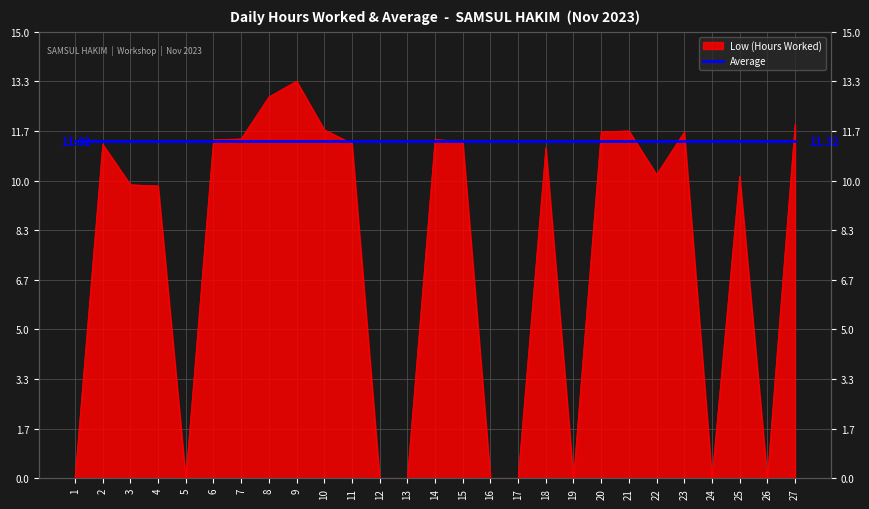

Which has a higher value, 9 or 11?

9